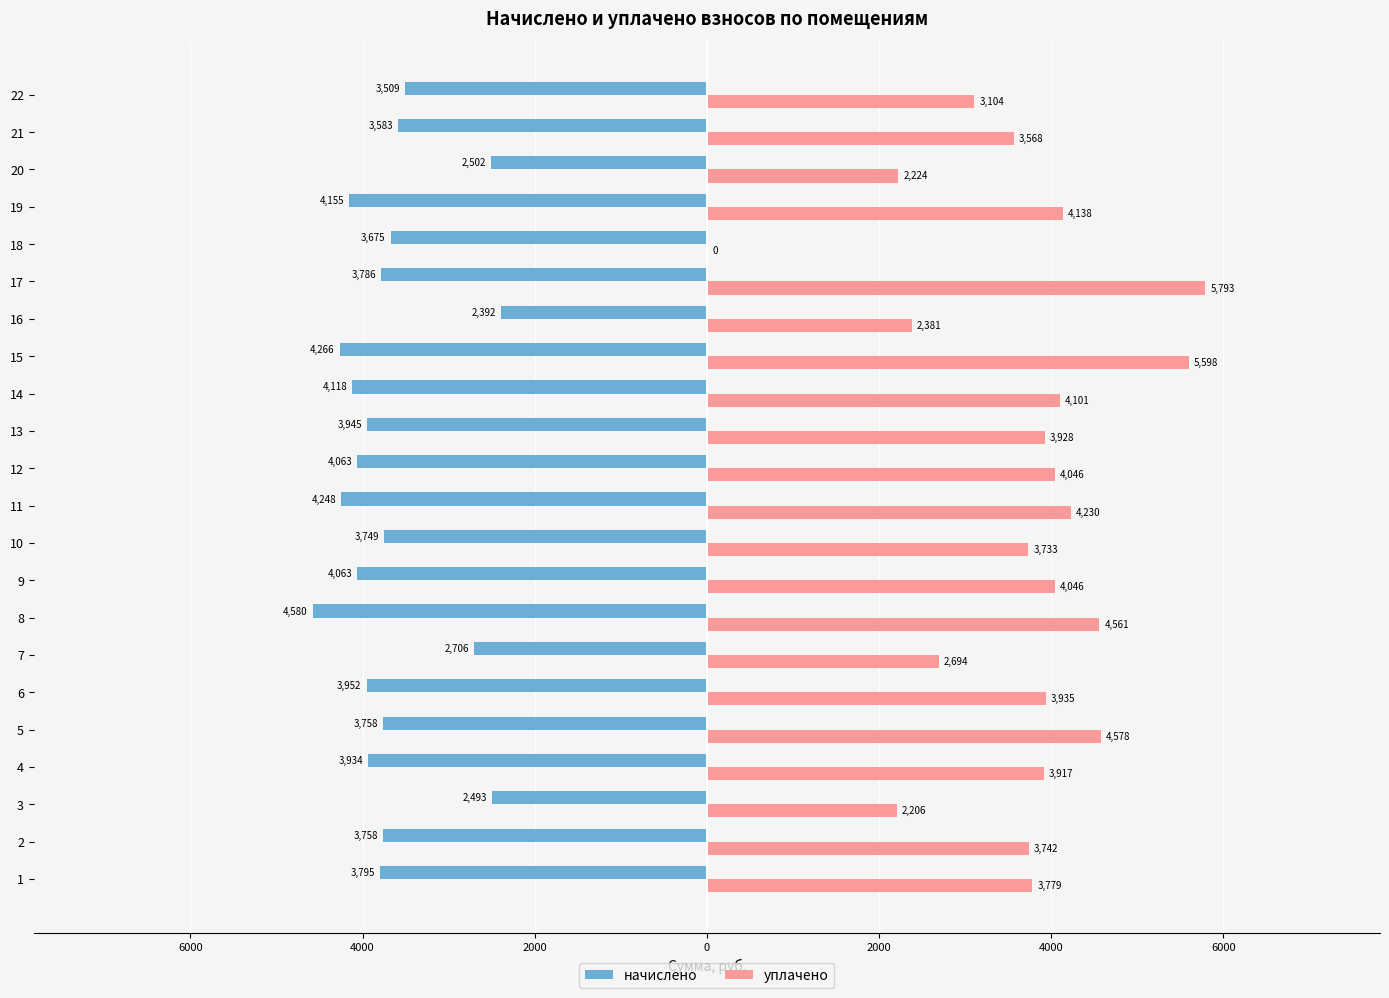

Reading left to right, what are all the values shown in this chart?

начислено: -3795.2	-3758.2	-2493.2	-3933.7	-3758.2	-3952.2	-2705.6	-4580.1	-4063.0	-3749.0	-4247.6	-4063.0	-3944.8	-4118.4	-4266.1	-2391.6	-3785.9	-3675.2	-4155.3	-2502.4	-3582.8	-3508.9
уплачено: 3779.2	3742.3	2205.6	3917.1	4577.5	3935.5	2694.2	4560.8	4045.8	3733.2	4229.7	4045.8	3928.1	4101.0	5598.0	2381.5	5793.3	0.0	4137.8	2224.4	3567.7	3104.2